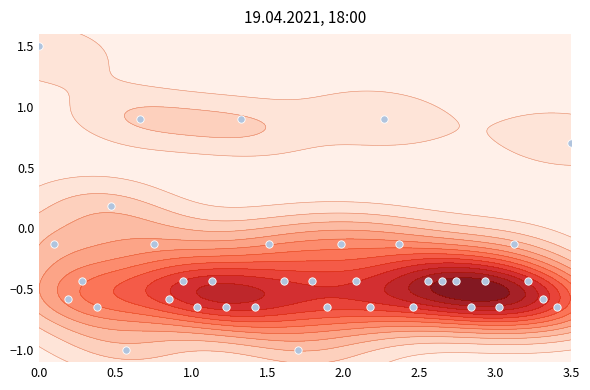

How many values are below zero?

32